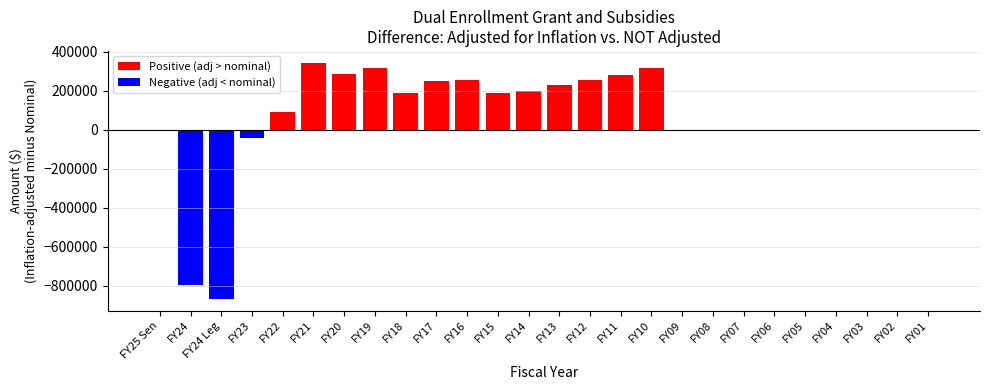

What is the greatest value displayed?

343511